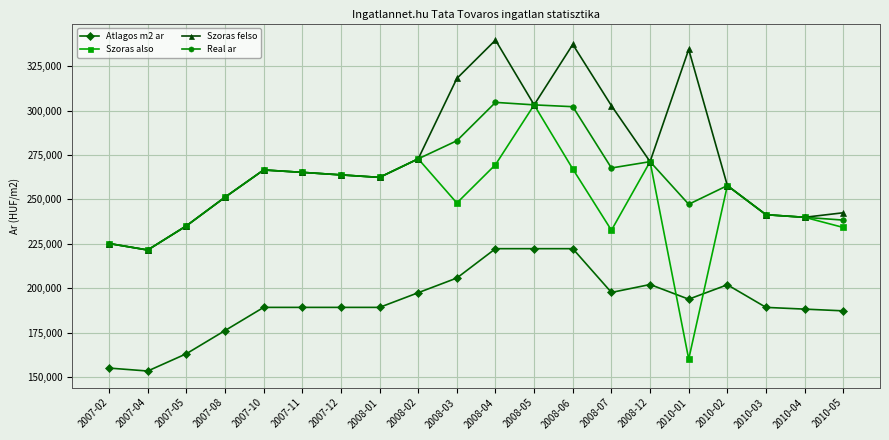

The Szoras also series shows 263839 at 2007-12. True or false?

True